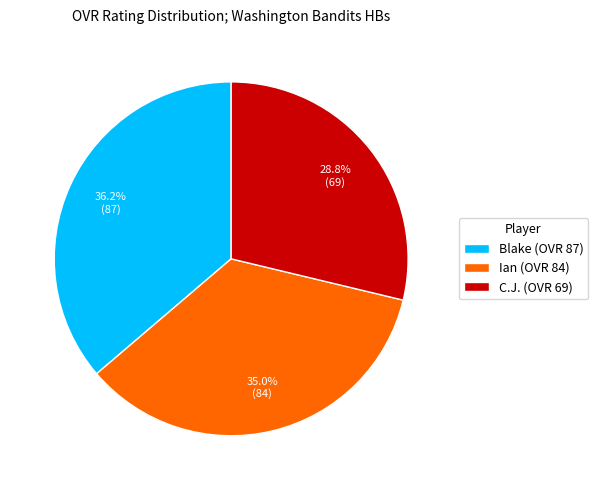

The Blake slice represents 31% of the pie. True or false?

False